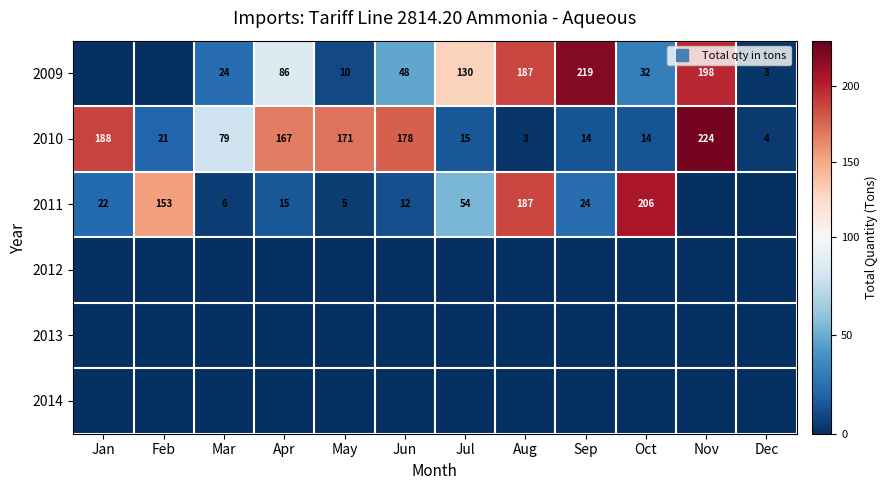

At which label does 2011 first exceed 22?

Feb